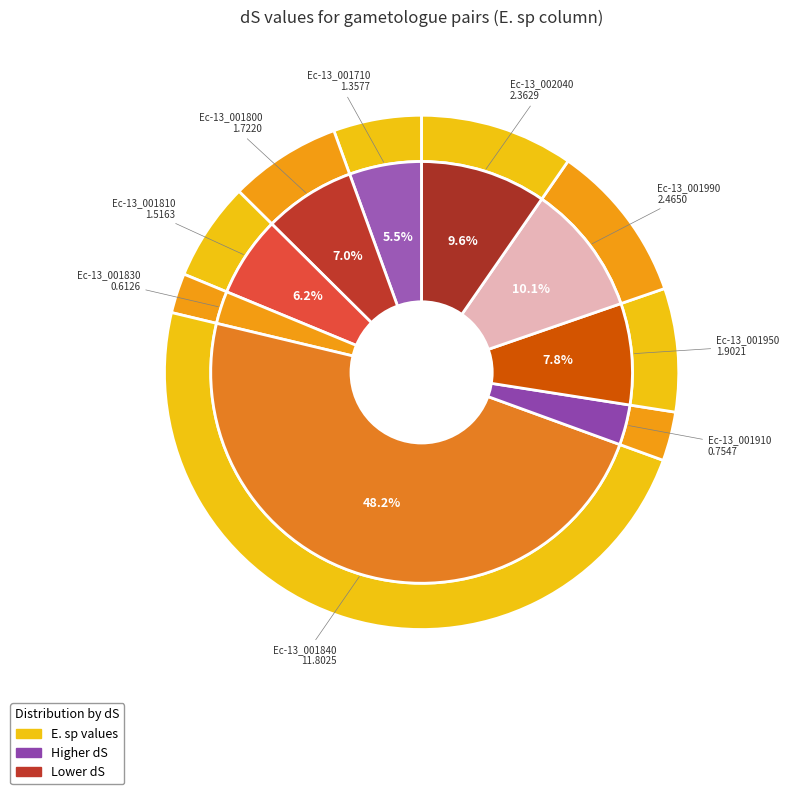

Does any single category account for the majority?

No